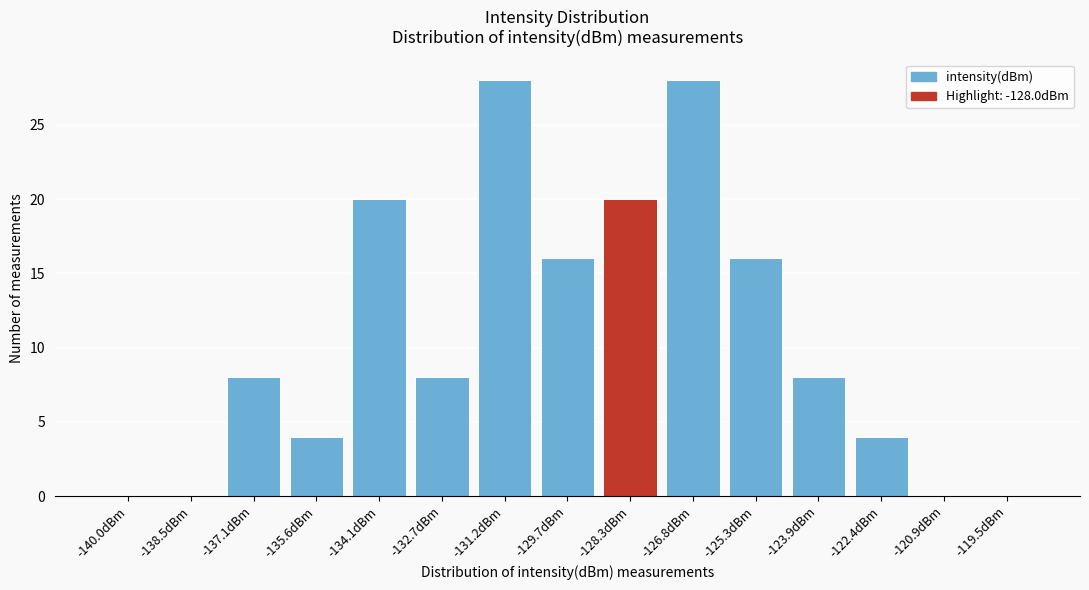

Reading left to right, list all the values displayed in this chart.

-140.0dBm=0	-138.5dBm=0	-137.1dBm=8	-135.6dBm=4	-134.1dBm=20	-132.7dBm=8	-131.2dBm=28	-129.7dBm=16	-128.3dBm=20	-126.8dBm=28	-125.3dBm=16	-123.9dBm=8	-122.4dBm=4	-120.9dBm=0	-119.5dBm=0